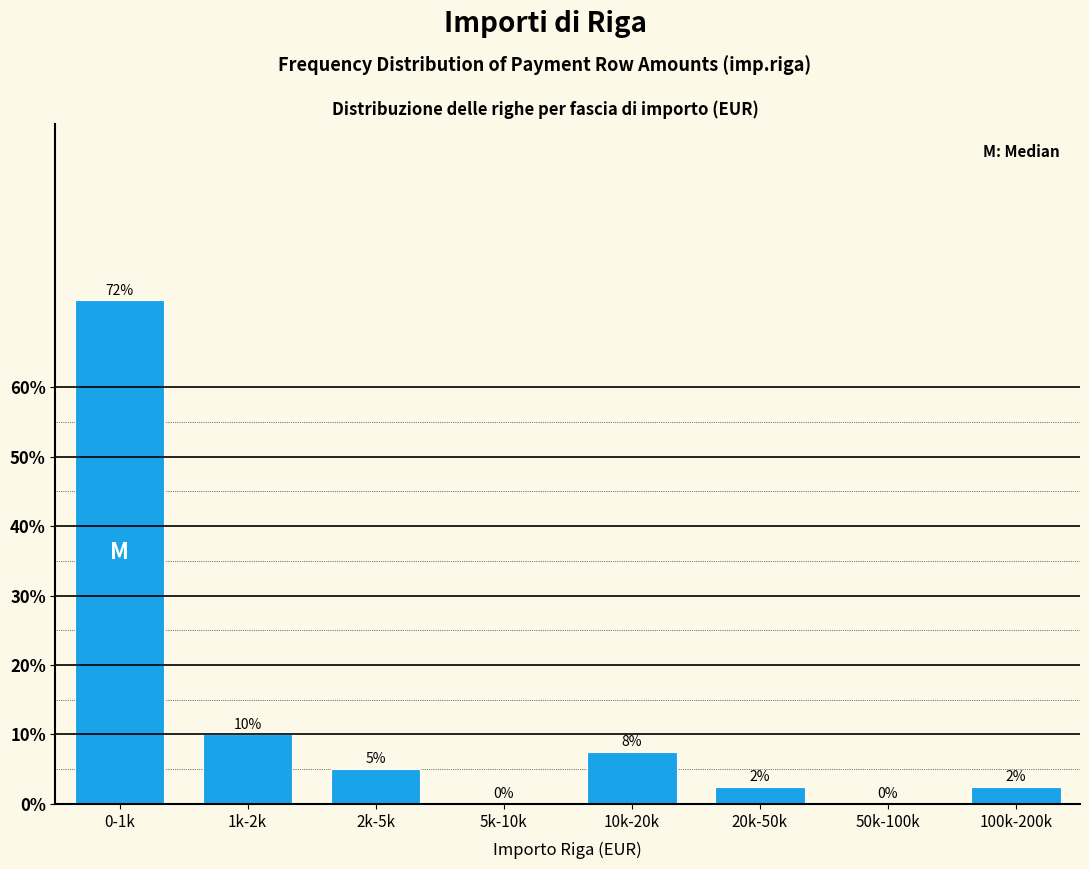

What is the change in value from 0-1k to 20k-50k?

-70.0